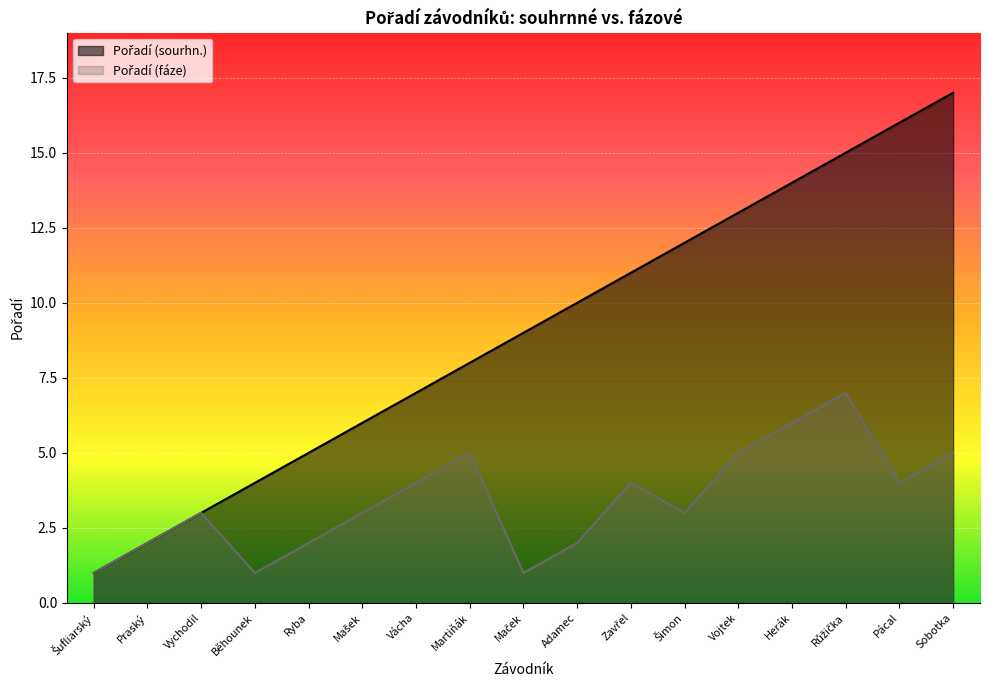

What is the sum of all Pořadí (fáze) values?

58